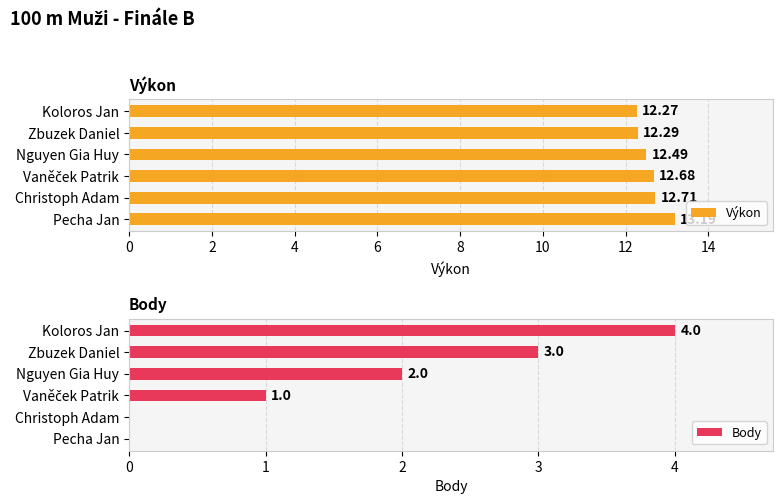

Are the bars horizontal?

Yes